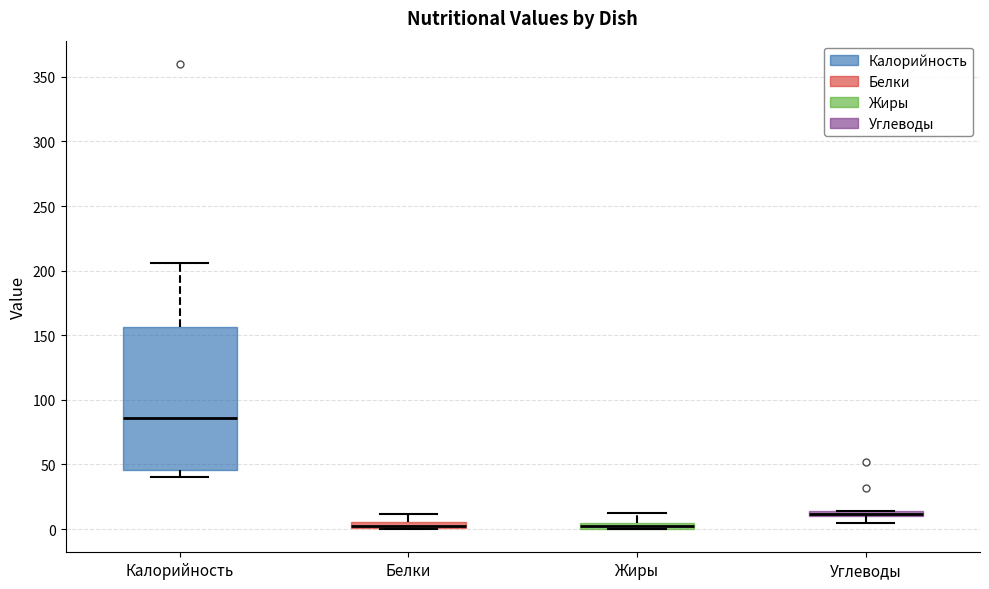

Where does the lower whisker of the box for Углеводы end on the y-axis? The values are not printed on the chart, so give them approximately, as read against the axis.

5